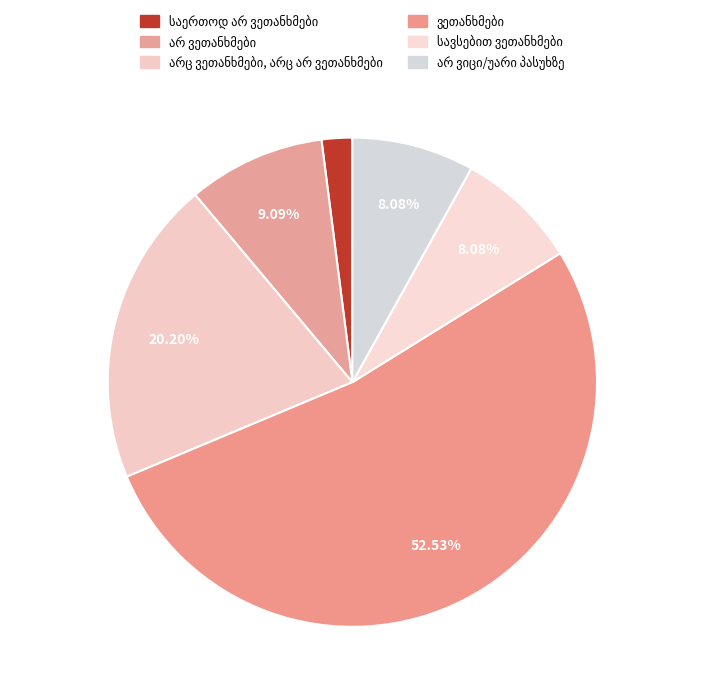

True or false: ვეთანხმები accounts for 53% of the total.

True